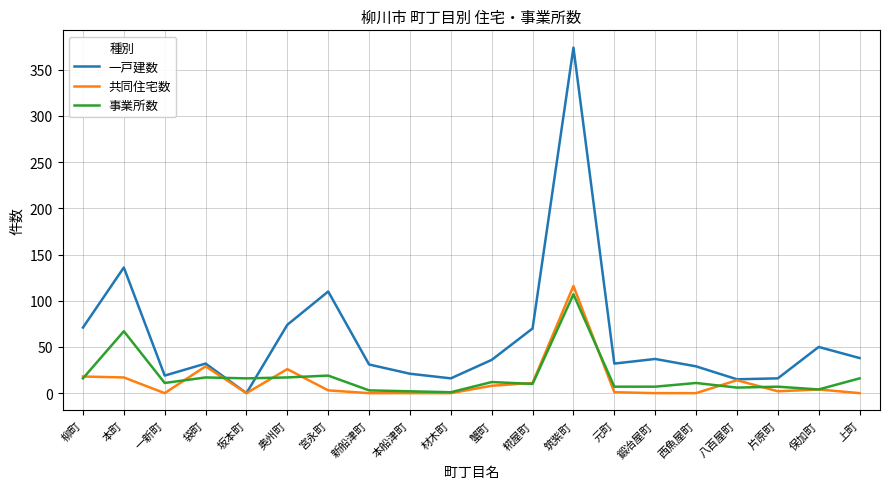

The 一戸建数 series shows 236 at 本町. True or false?

False